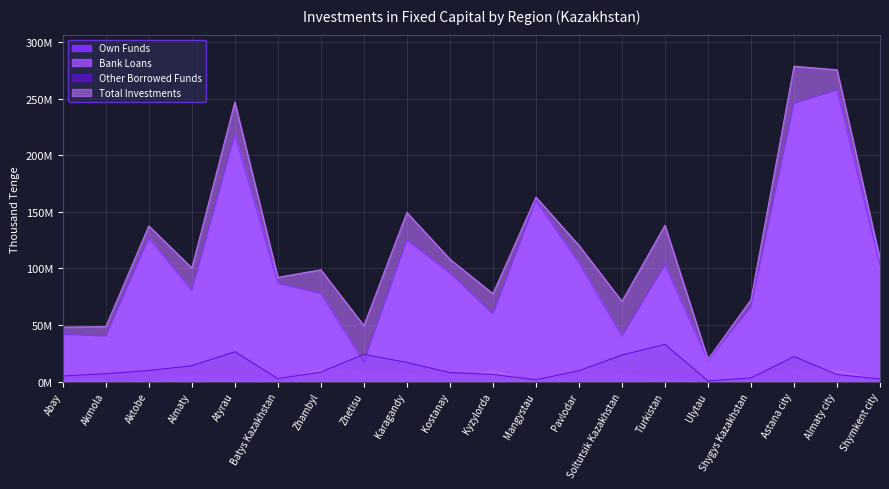

How many data points in Other Borrowed Funds are above 8574744?

9